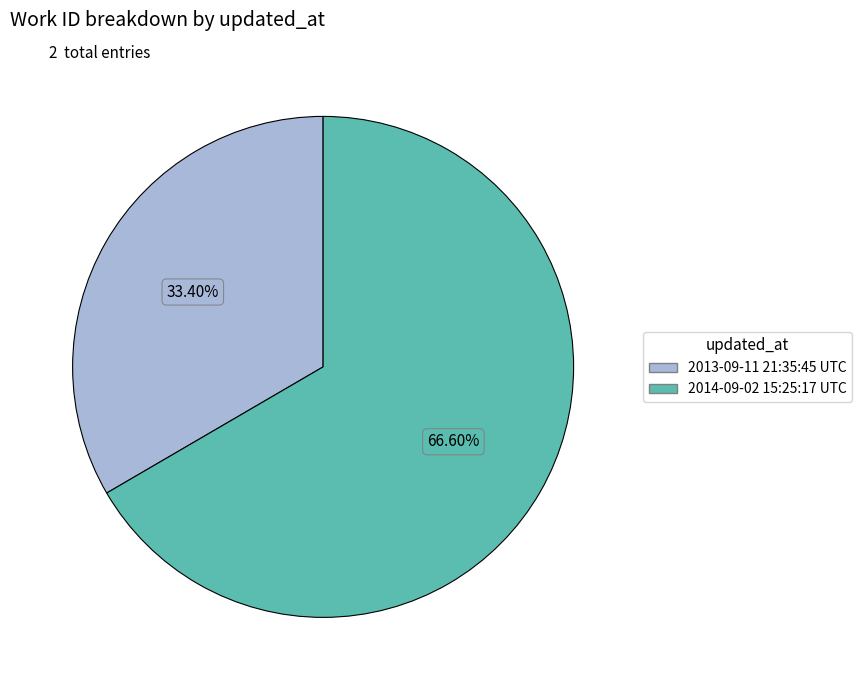

What percentage is the 2013-09-11 21:35:45 UTC slice, to the nearest percent?

33%